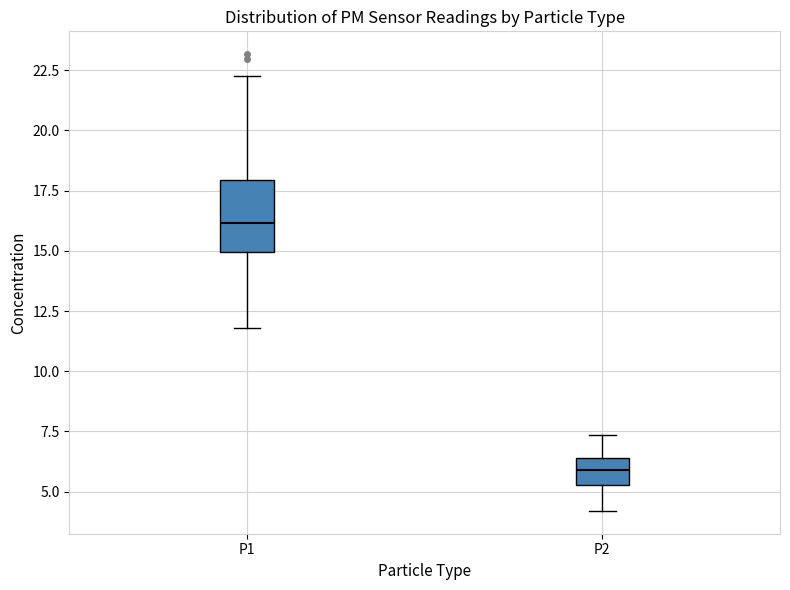

Which box is the tallest, from its lower edge to its upper edge?

P1